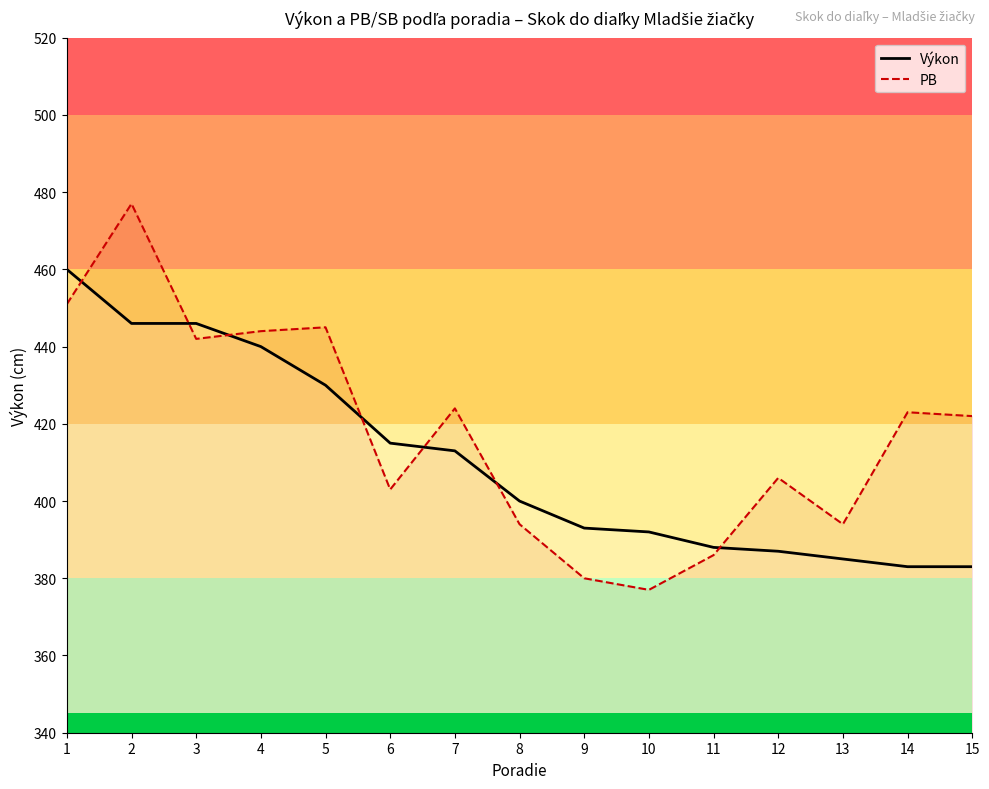

Which series has the widest spread of values?

PB